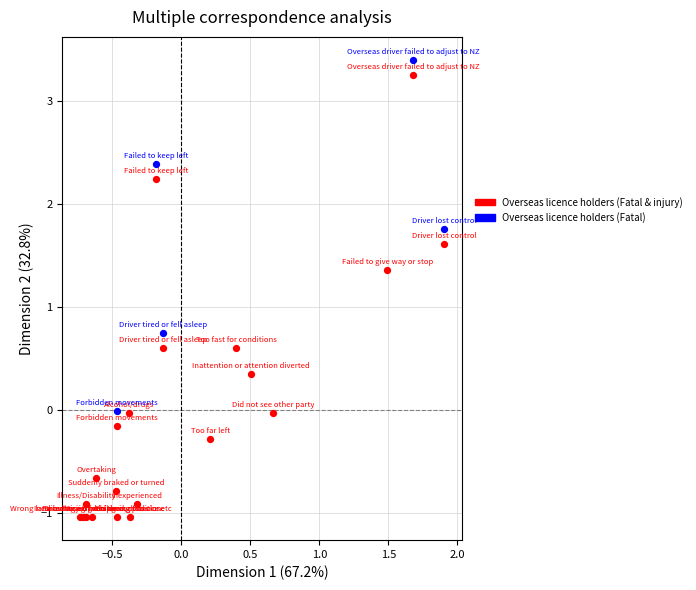

Which series contains the lowest Y value?

Overseas licence holders (Fatal & injury)